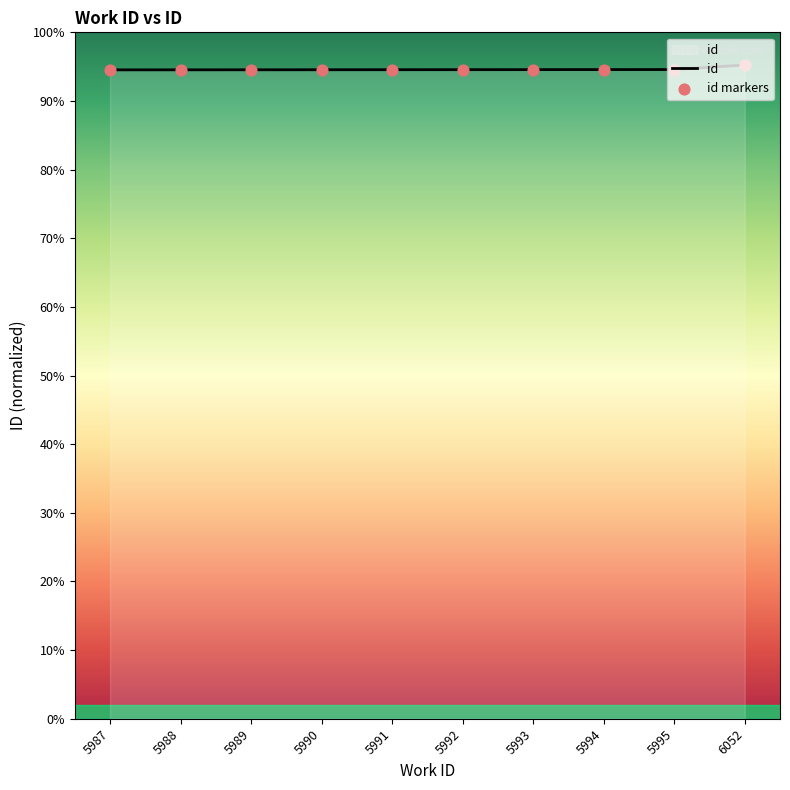

Is this an area chart (filled region under the line)?

Yes